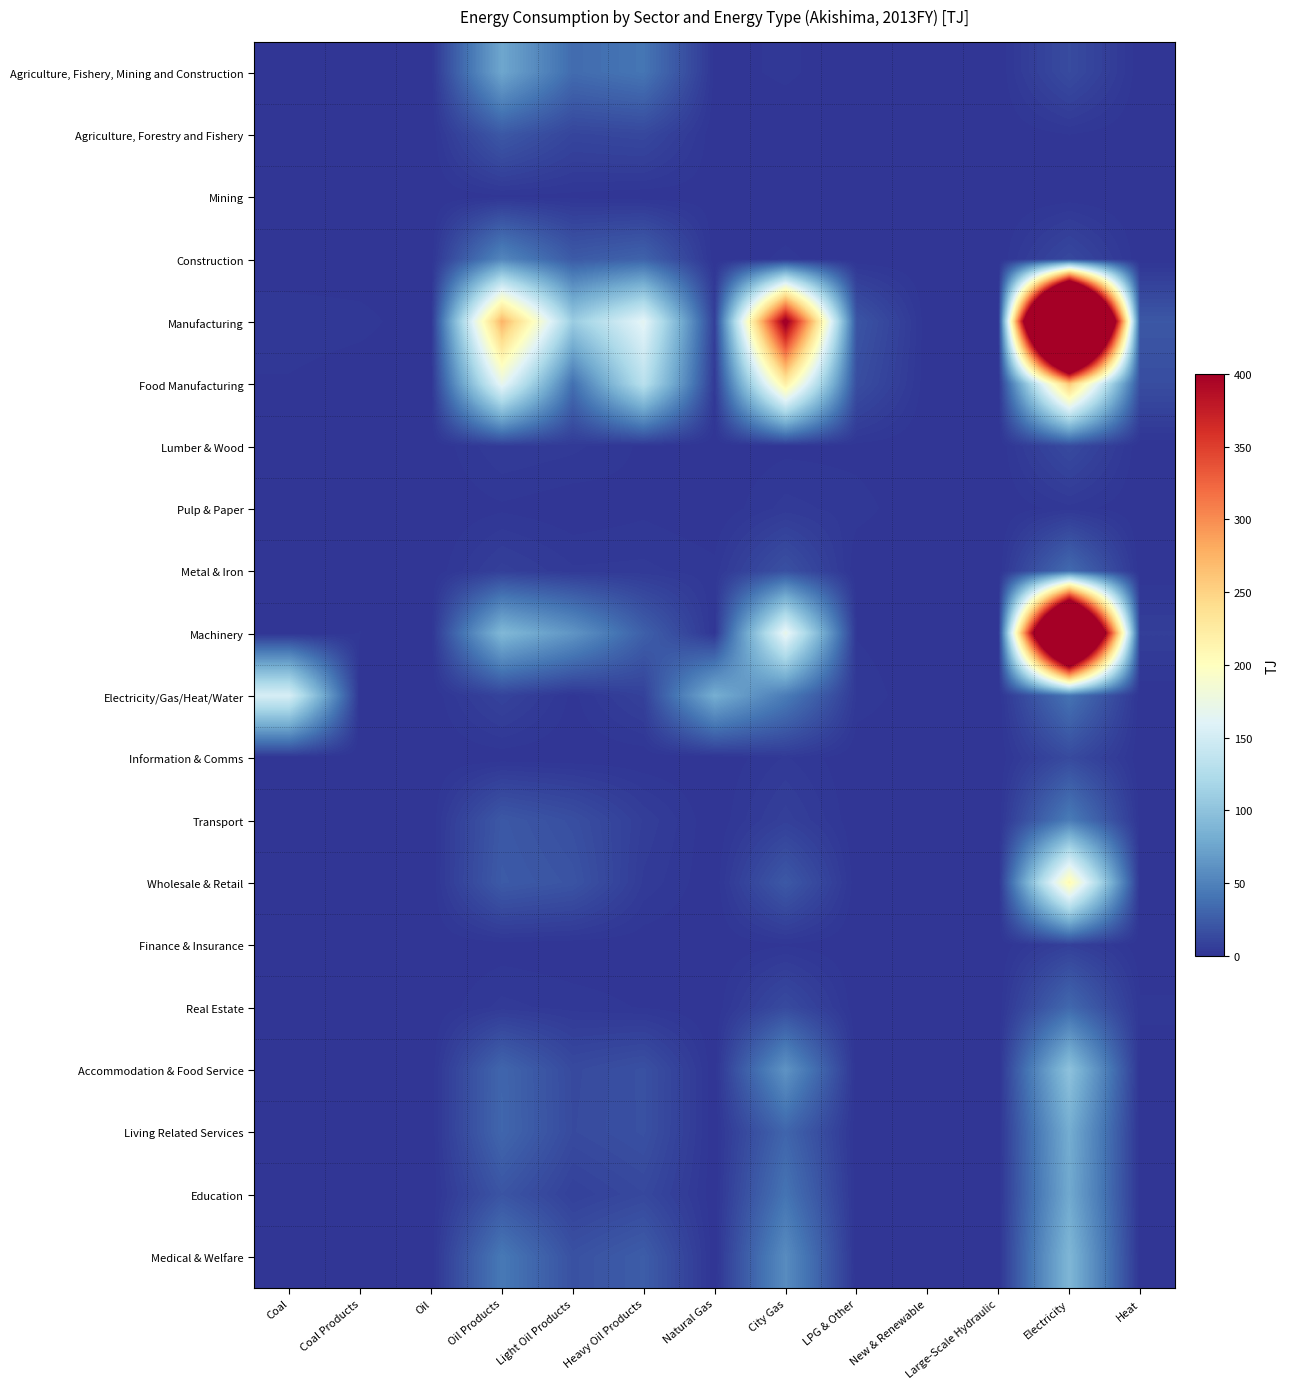

Which series changed the most between Coal and Heavy Oil Products?

Manufacturing